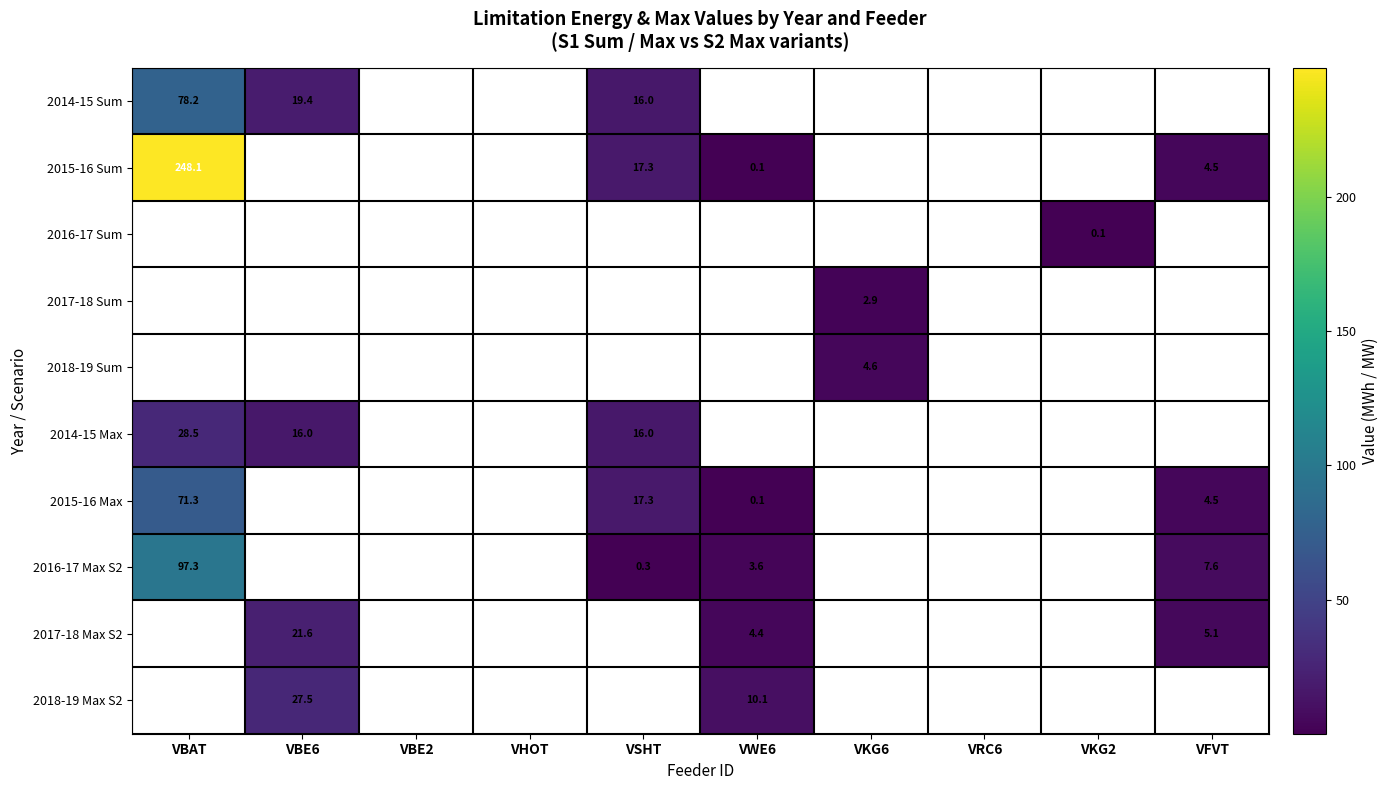

The 2014-15 Sum series shows 30.5 at VBE6. True or false?

False